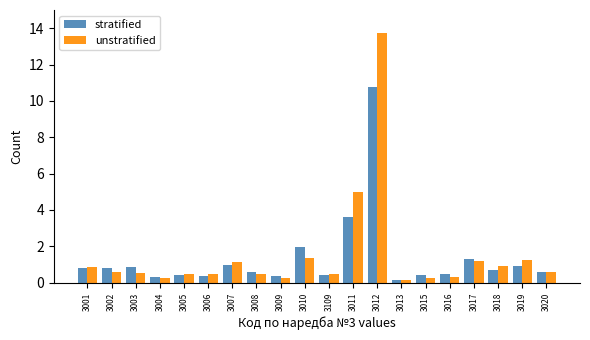

Where is unstratified nearest to the value 6?

3011